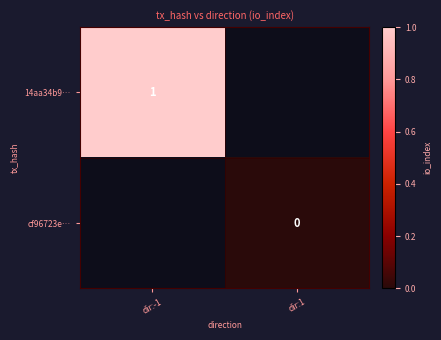

Is the value of cf96723e… at dir:1 greater than the value of 14aa34b9… at dir:-1?

No